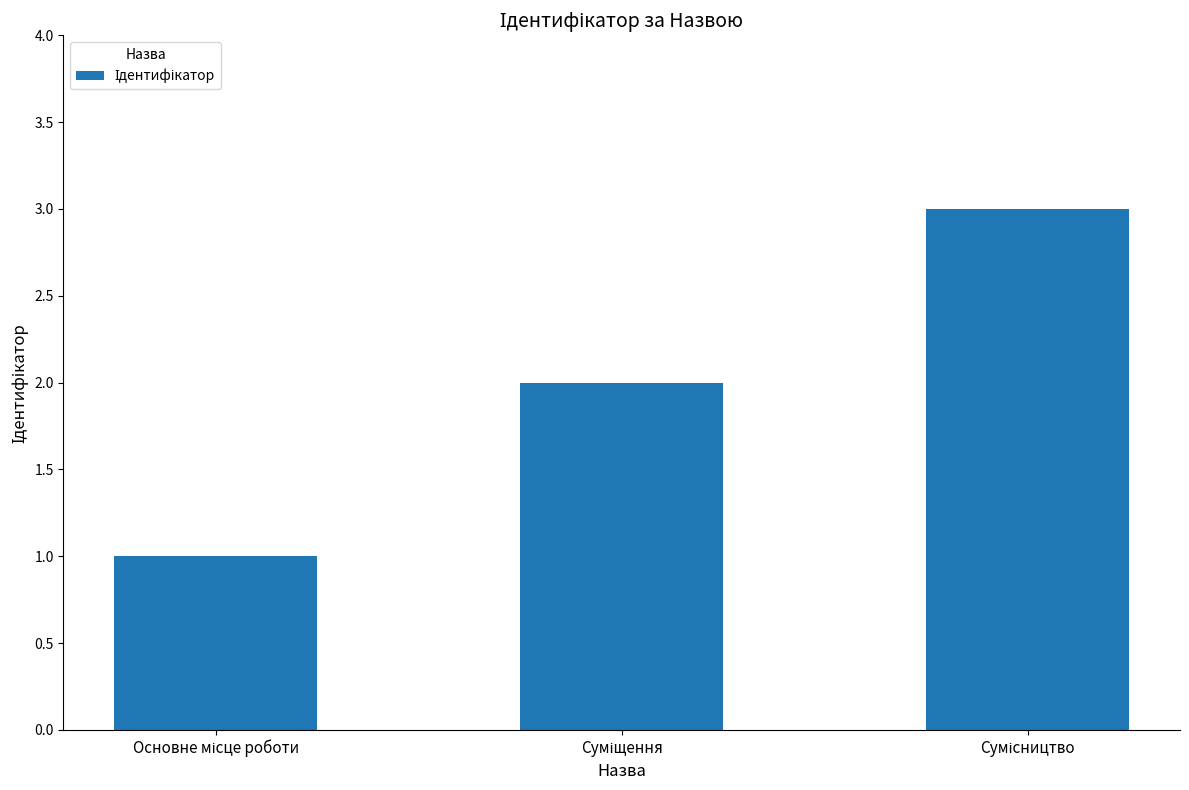

What is the greatest value displayed?

3